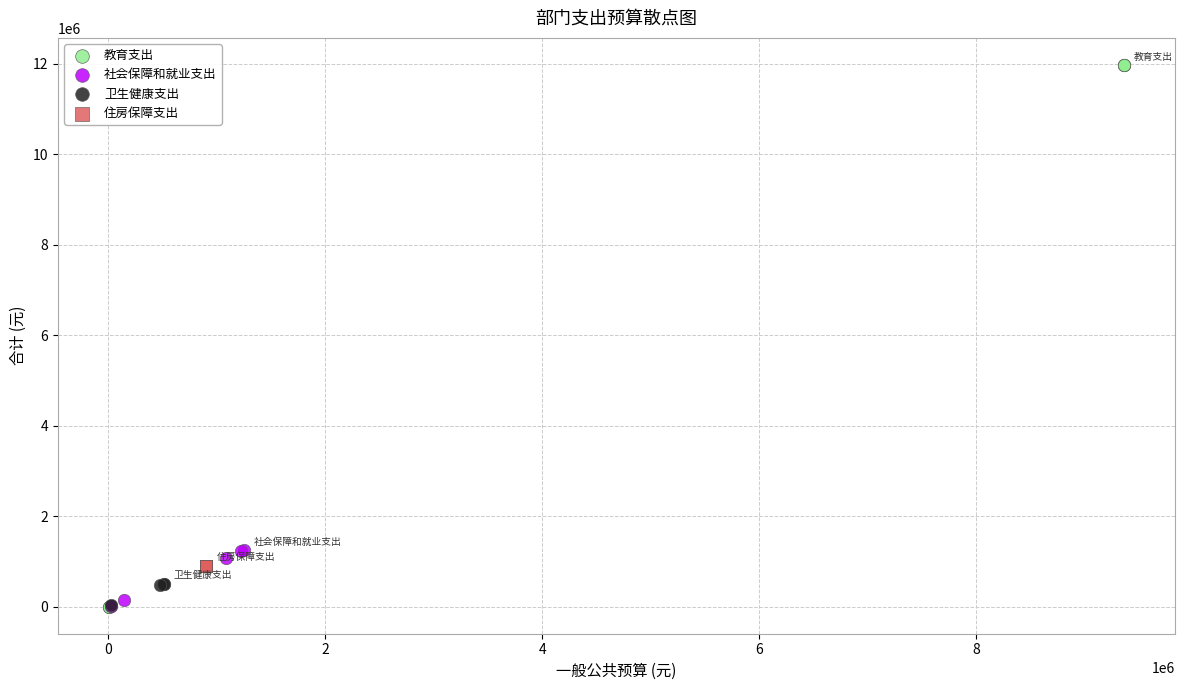

Which series reaches the maximum Y coordinate?

教育支出